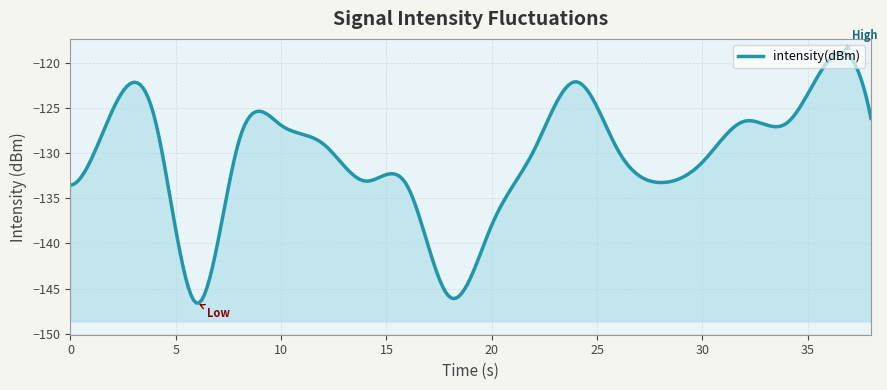

True or false: the data shows -133.2 at 28.

True